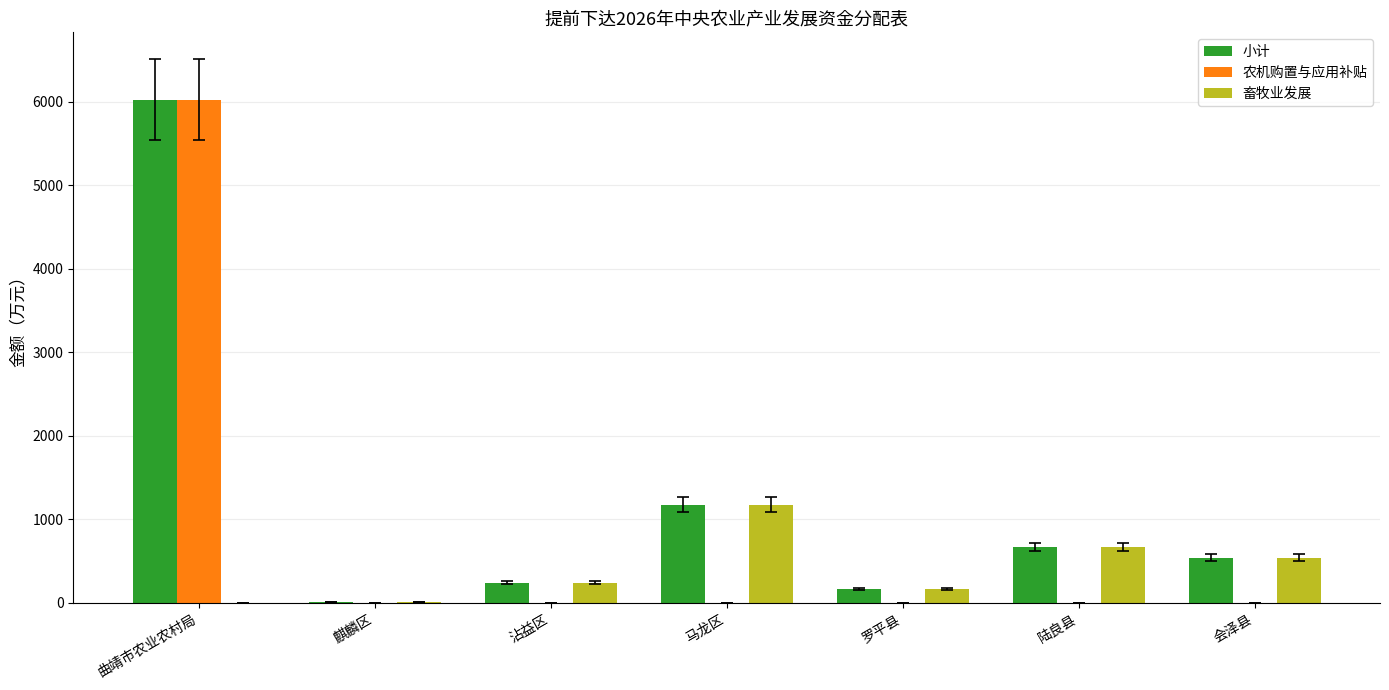

At which category is the sum across all series the highest?

曲靖市农业农村局